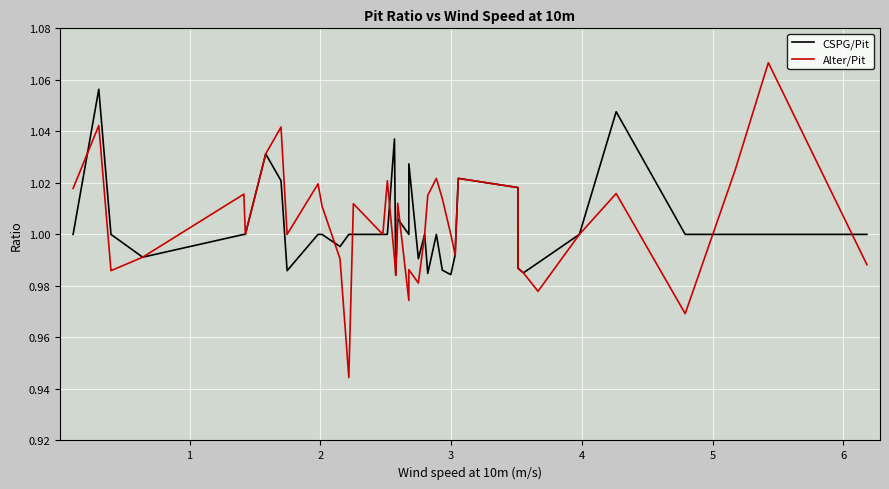

What is the sum of all Alter/Pit values?

40.2